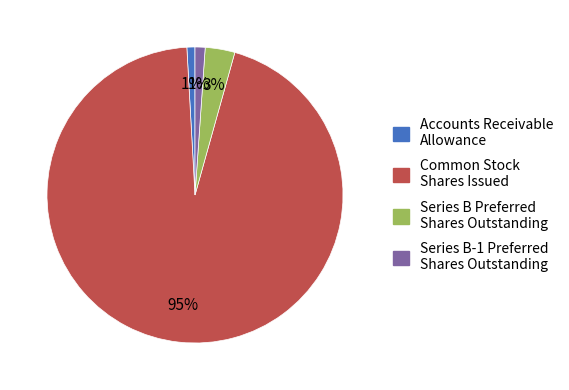

Which has a higher value, Accounts Receivable Allowance or Common Stock Shares Issued?

Common Stock Shares Issued